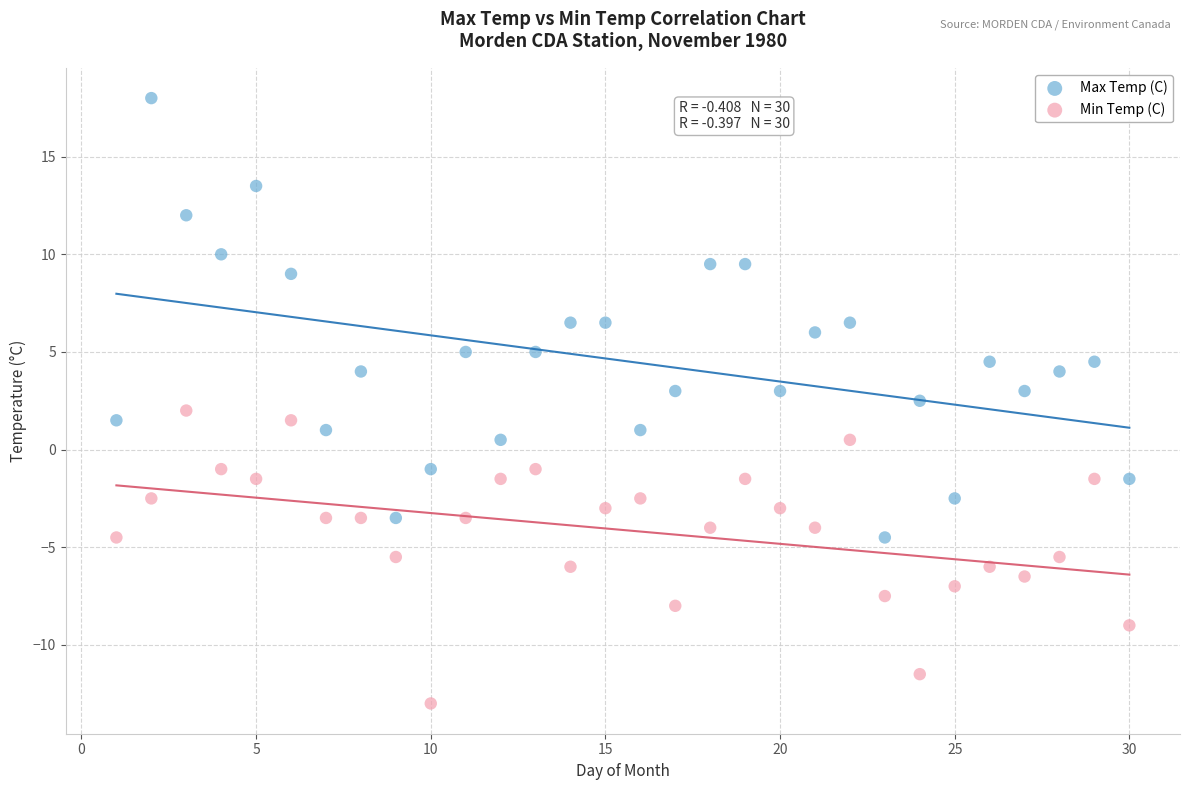

What is the X range (max minus min) for the scatter plot?

29.0